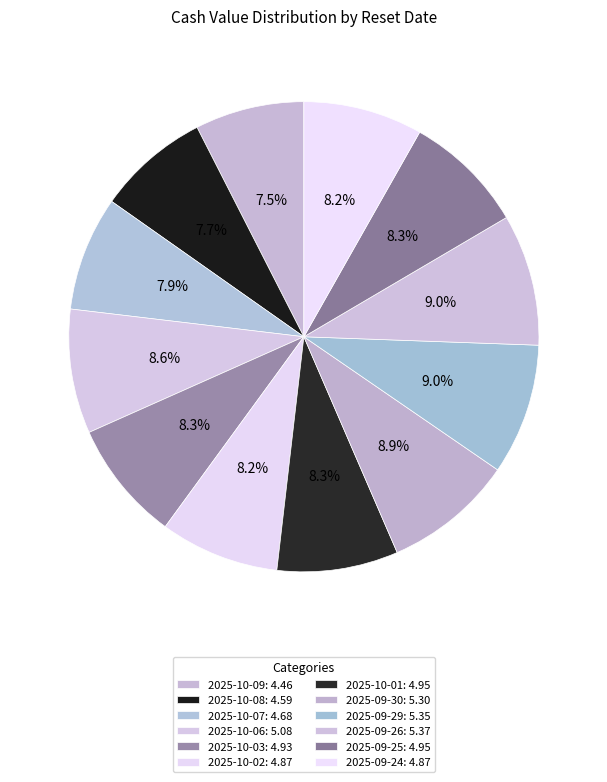

How many segments does this pie chart have?

12